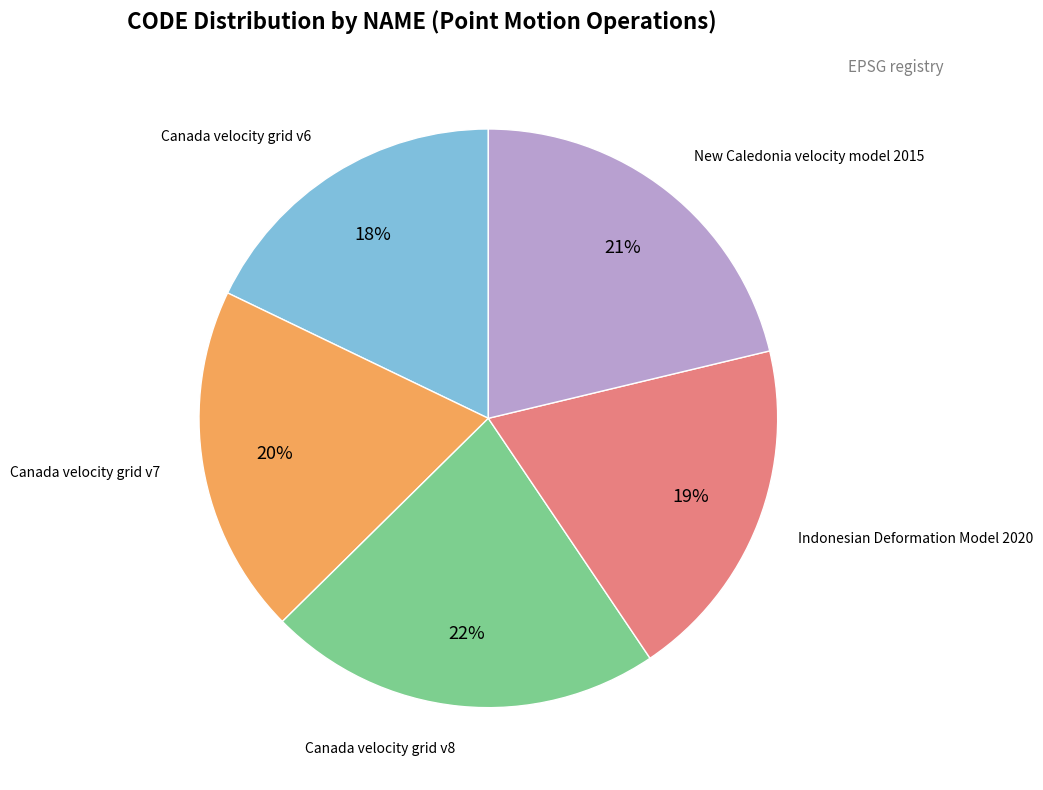

To the nearest percent, what is the difference between the largest and smallest slice percentages?

4%